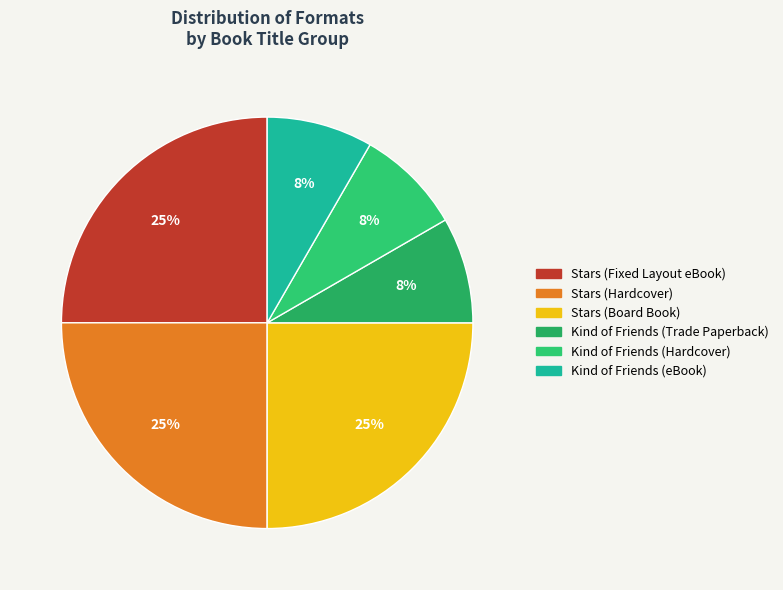

Approximately how many times larger is the value at Kind of Friends (eBook) compared to Stars (Fixed Layout eBook)?

0.3